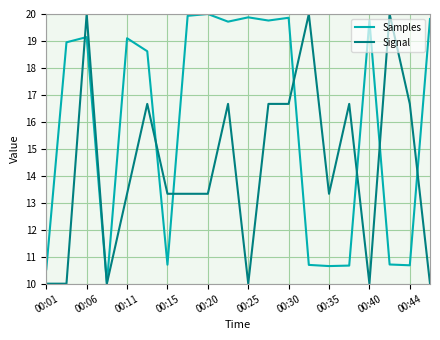

Rank the series by their average value, from lowest to highest.

Signal, Samples